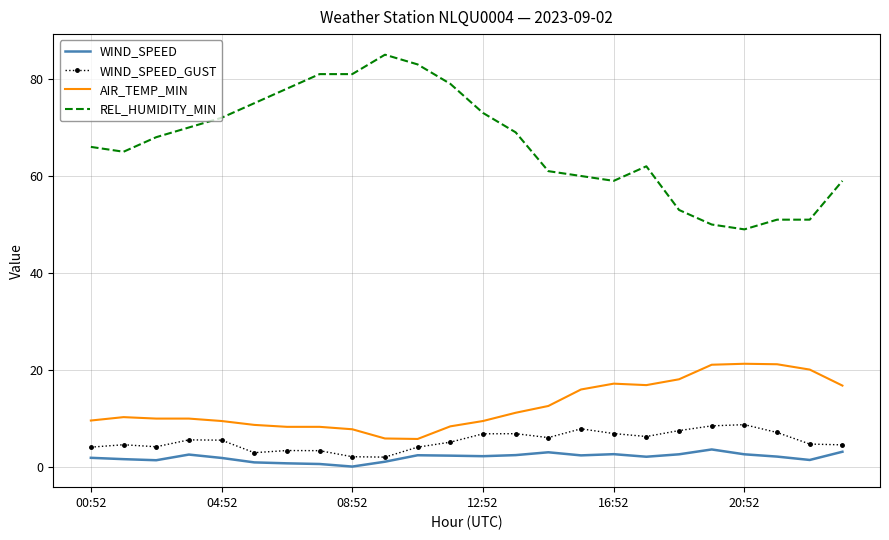

What is the maximum value for WIND_SPEED?

3.6